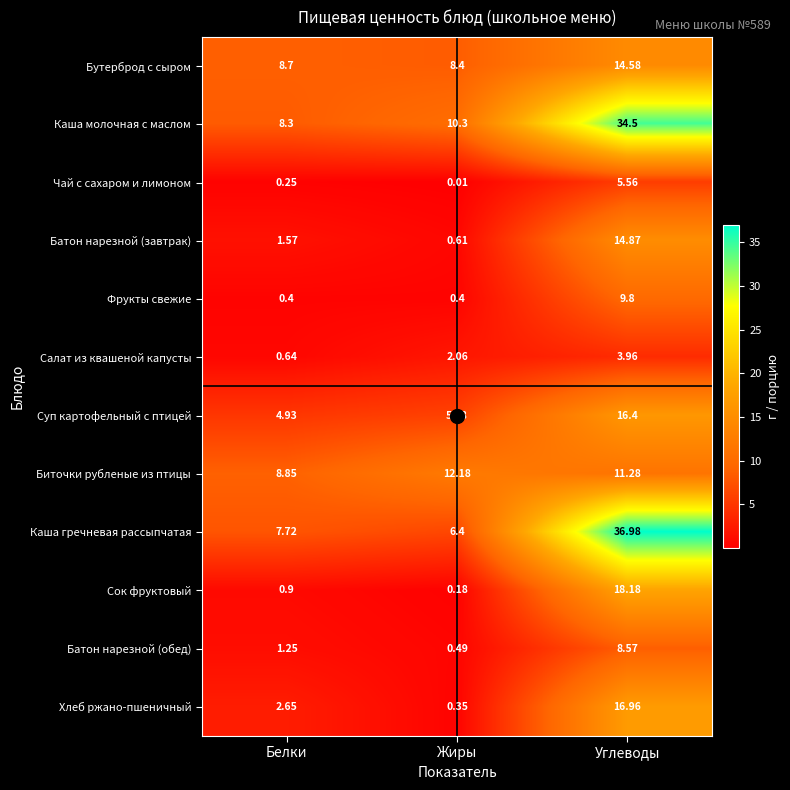

What is the difference between the highest and lowest values at Жиры?

12.2